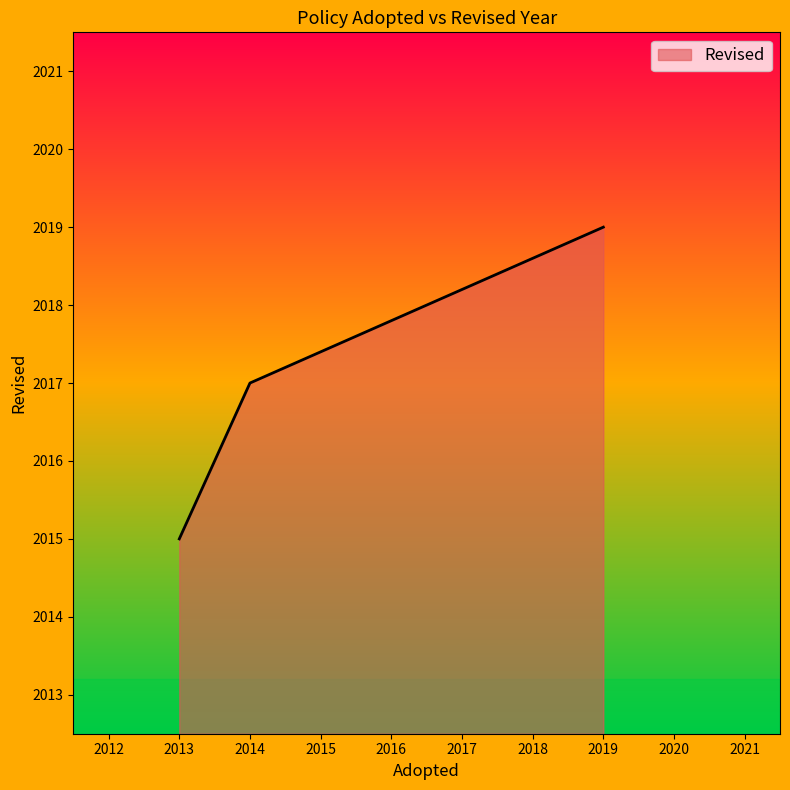

The value at 2019 is 2019. True or false?

True